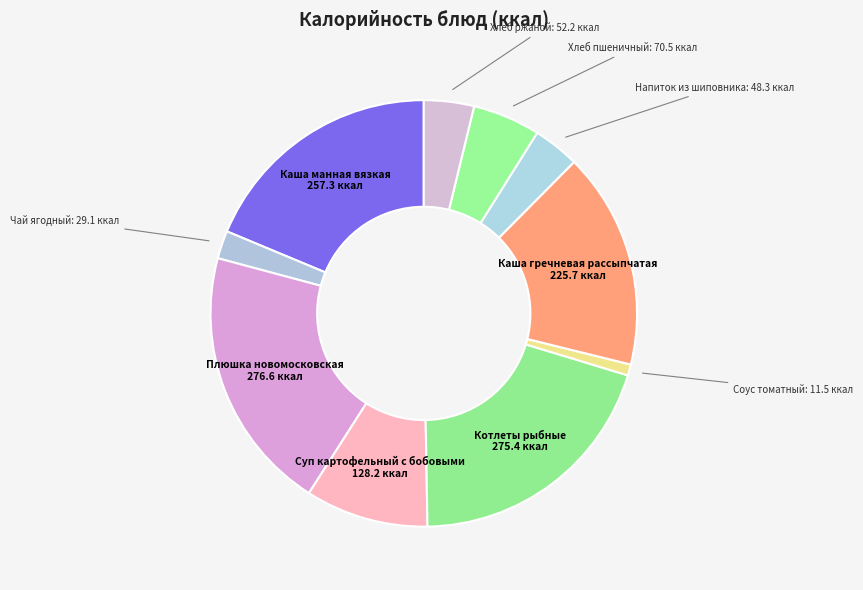

What is the ratio of the value at Котлеты рыбные to the value at Соус томатный?

23.9